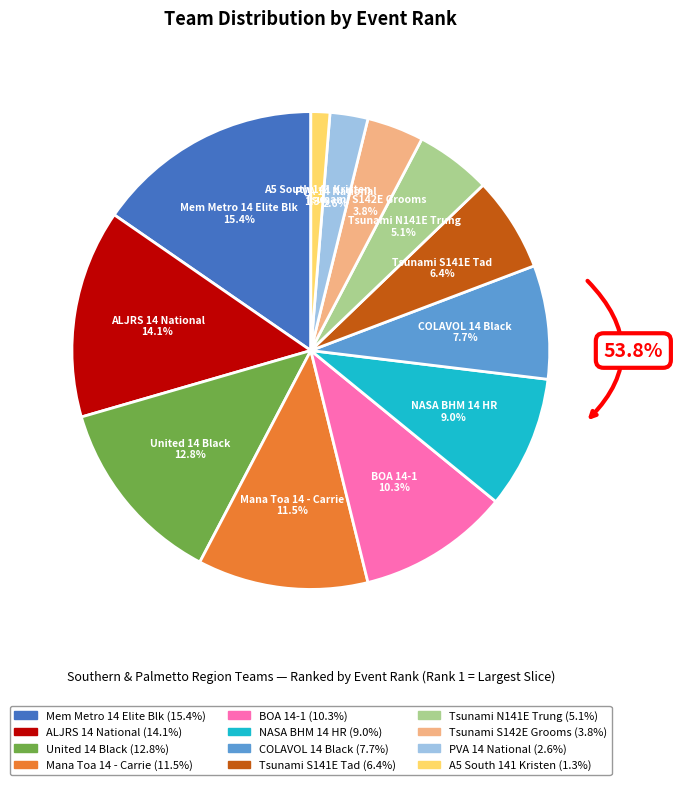

To the nearest percent, what is the average slice percentage?

8%